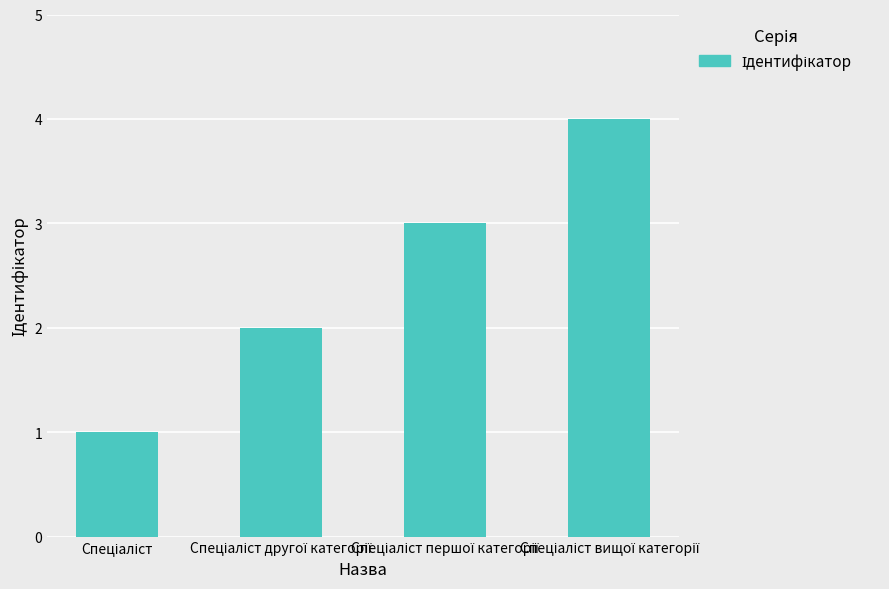

What is the sum of all values?

10